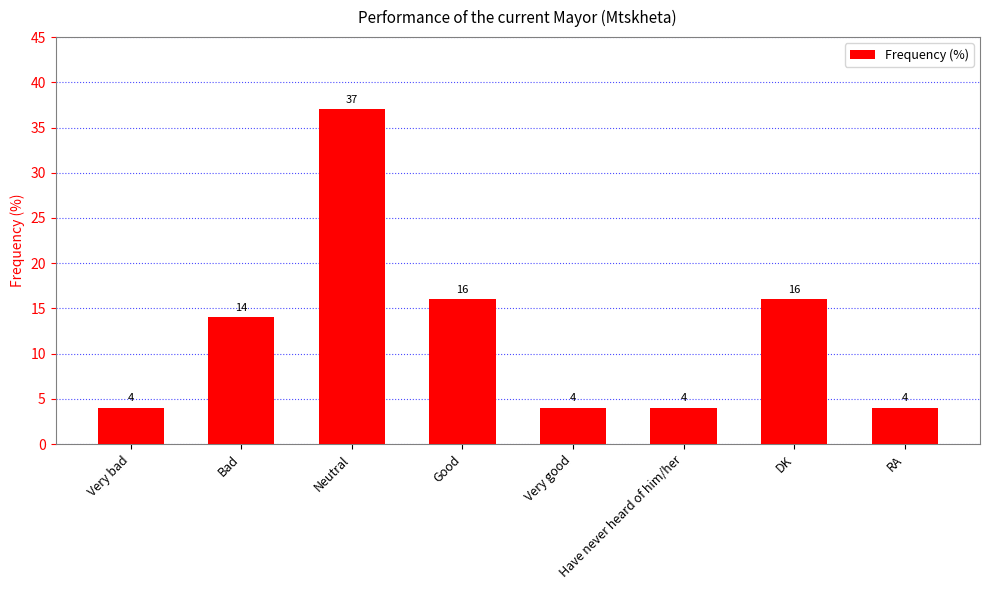

How many data points are less than 14?

4